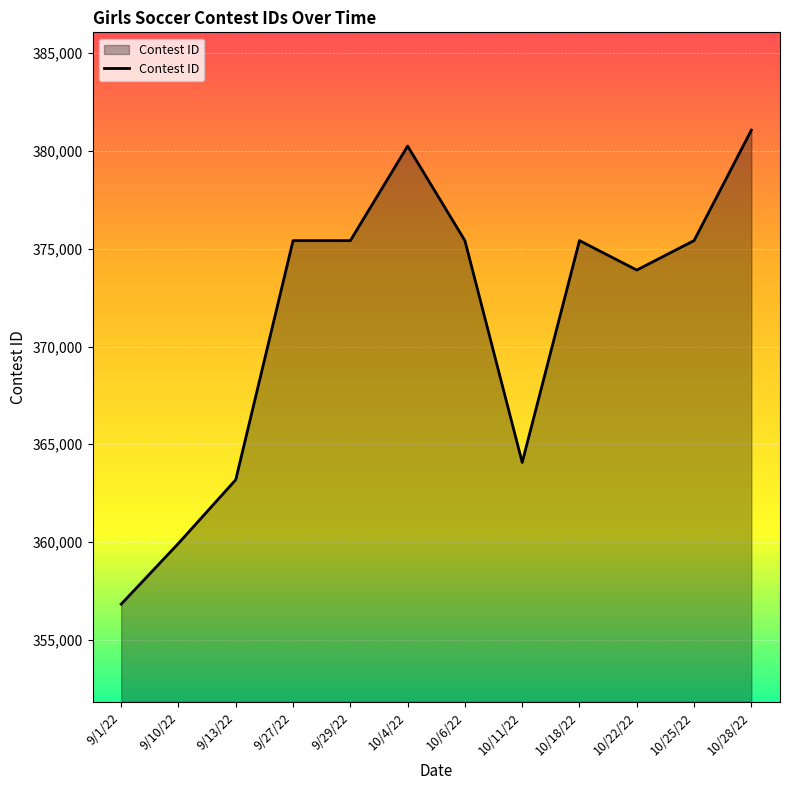

What is the difference between the maximum and minimum values?

24236